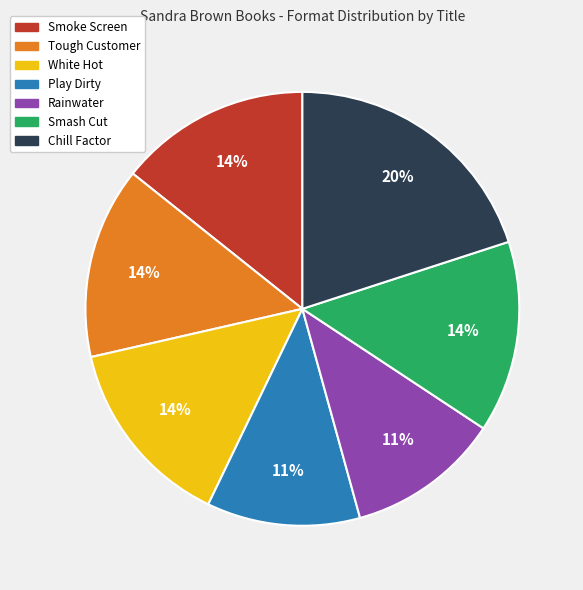

To the nearest percent, what is the average slice percentage?

14%